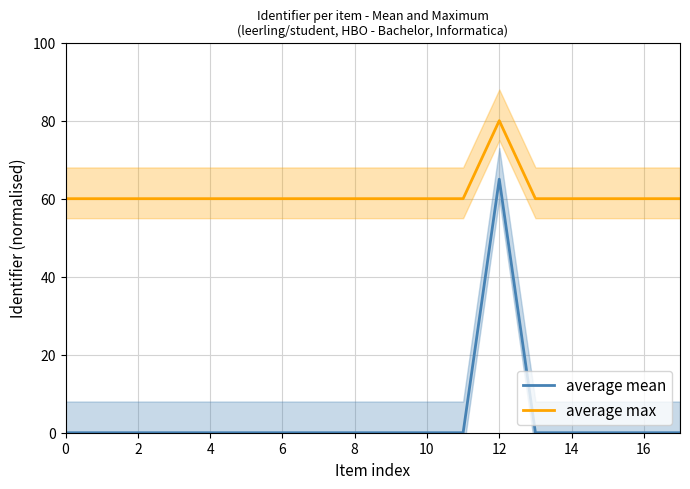

Does the chart have visible grid lines?

Yes